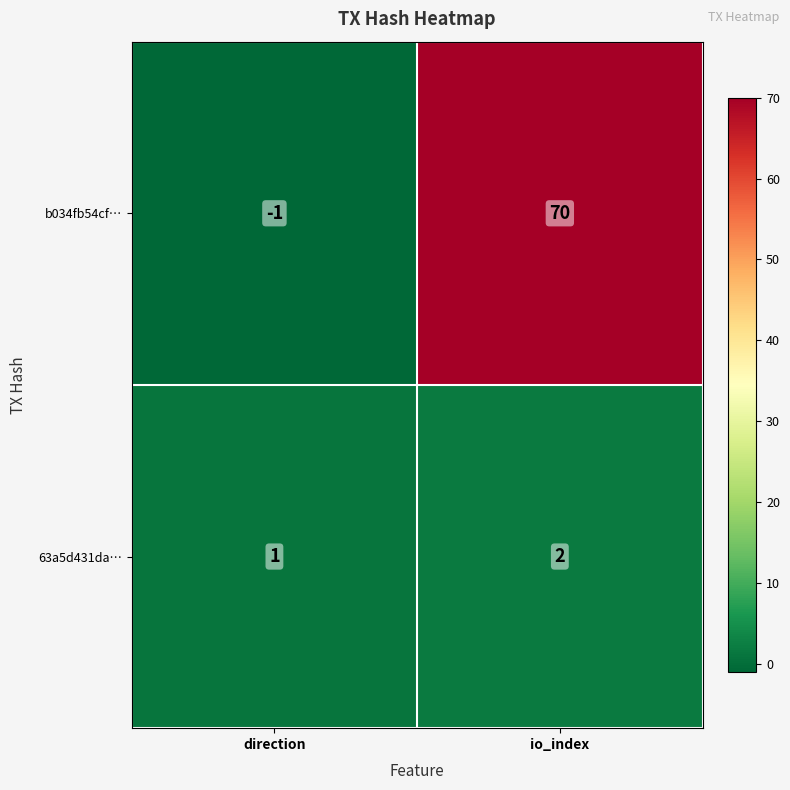

What is the total value across all series at io_index?

72